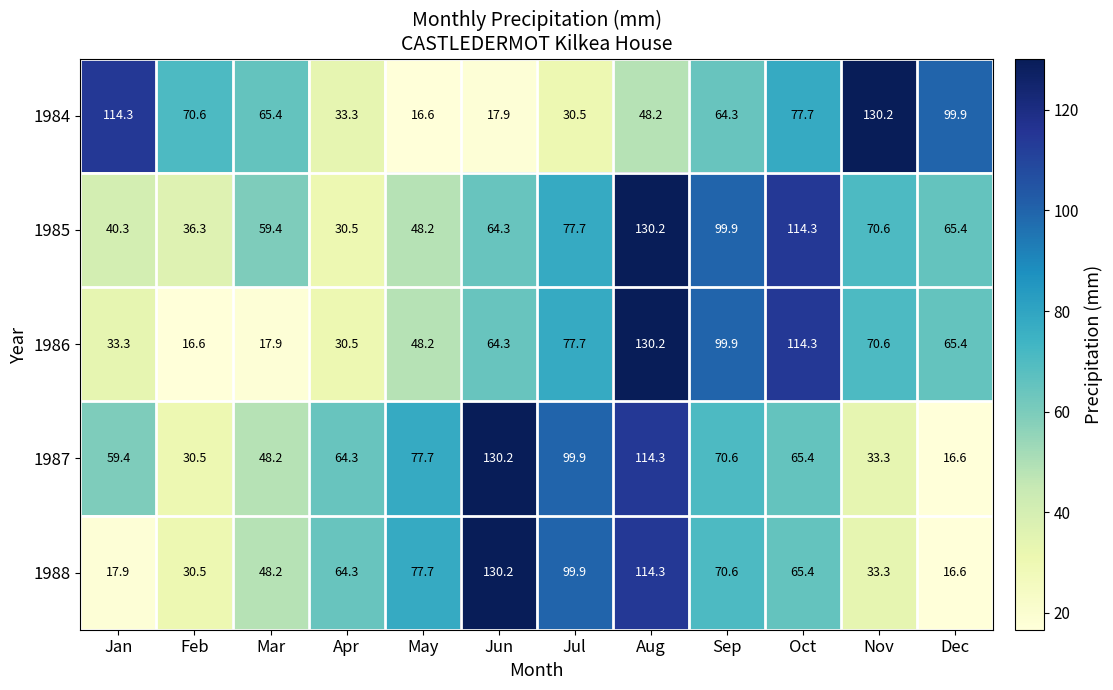

Count the number of data series in this chart.

5